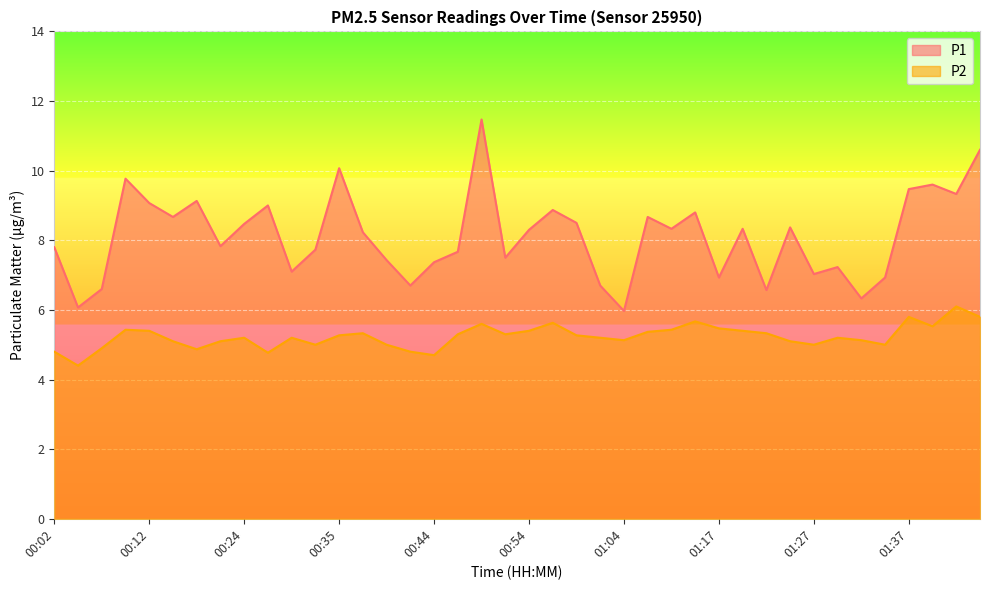

Does the chart display data point markers on the line(s)?

No